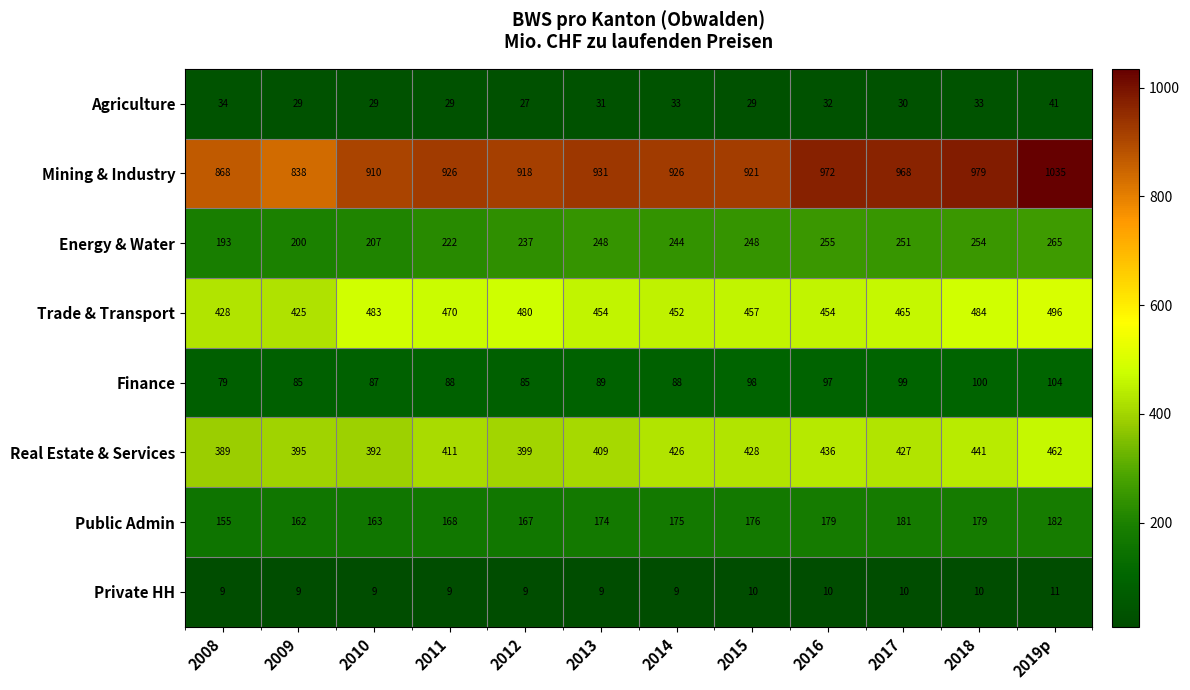

The value of Trade & Transport at 2012 is 709. True or false?

False